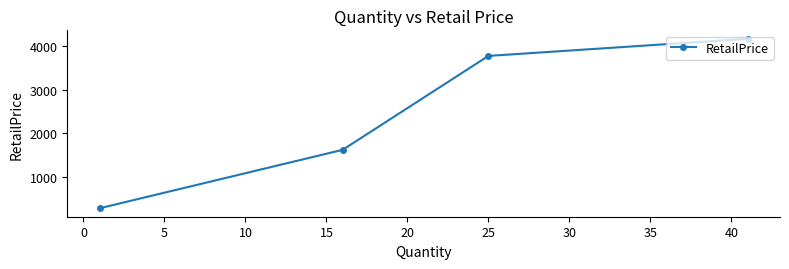

What is the value of the 3rd point from the left?

3766.9